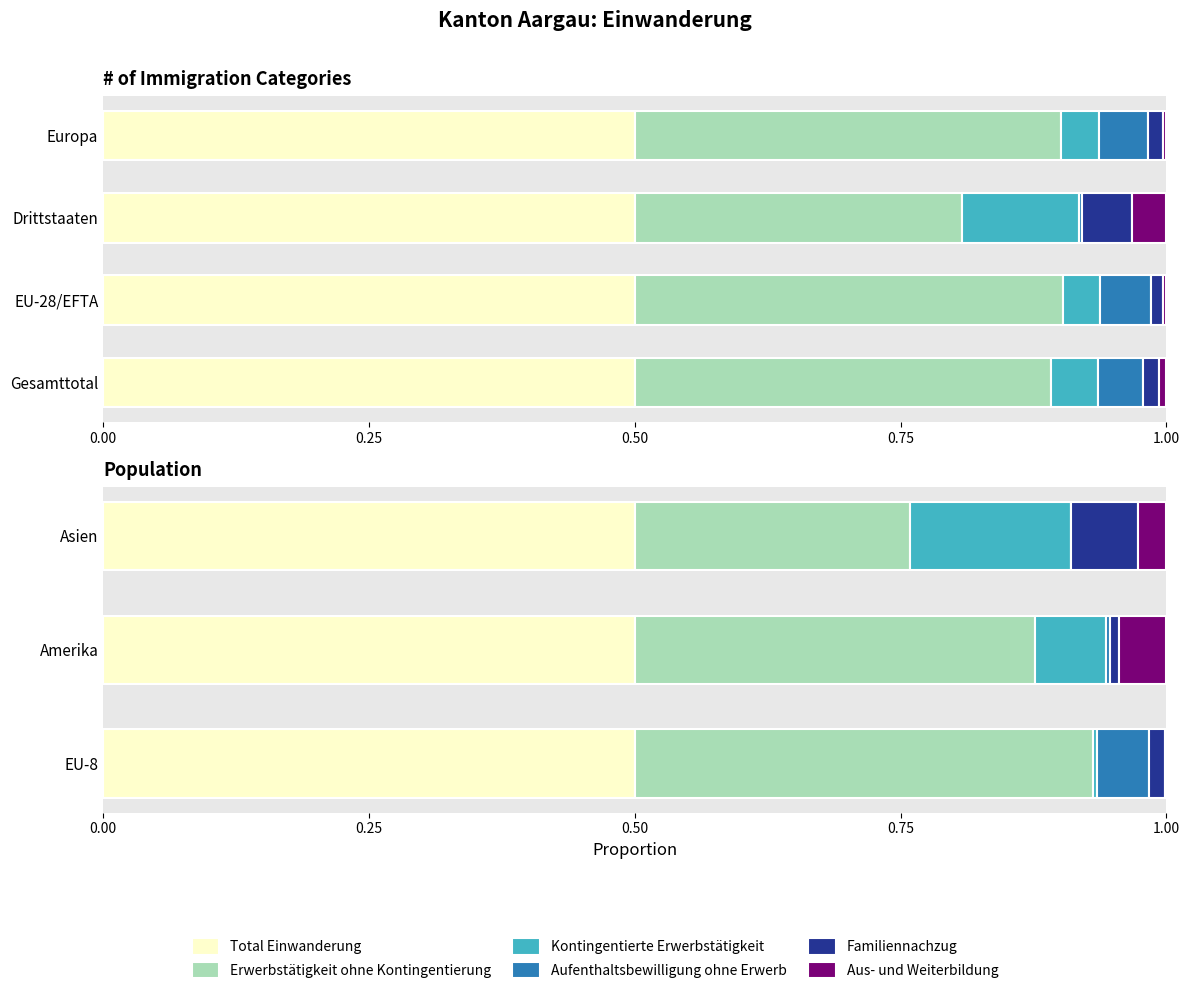

Is it true that Kontingentierte Erwerbstätigkeit equals 0.3 at 0.50?

False